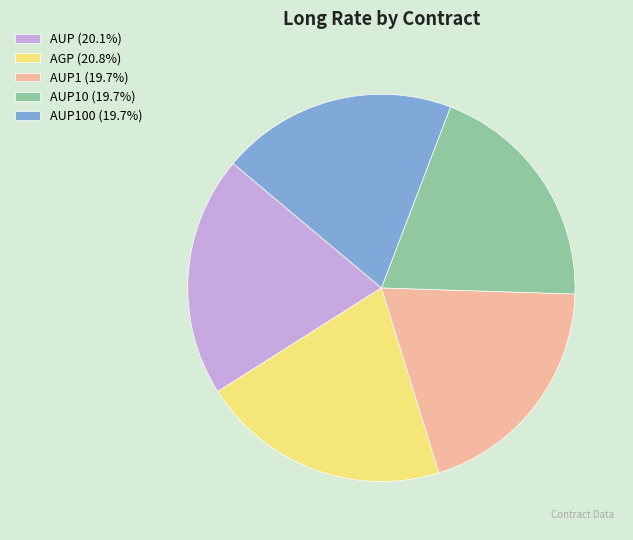

Is AUP10 (19.7%) the majority of the pie?

No